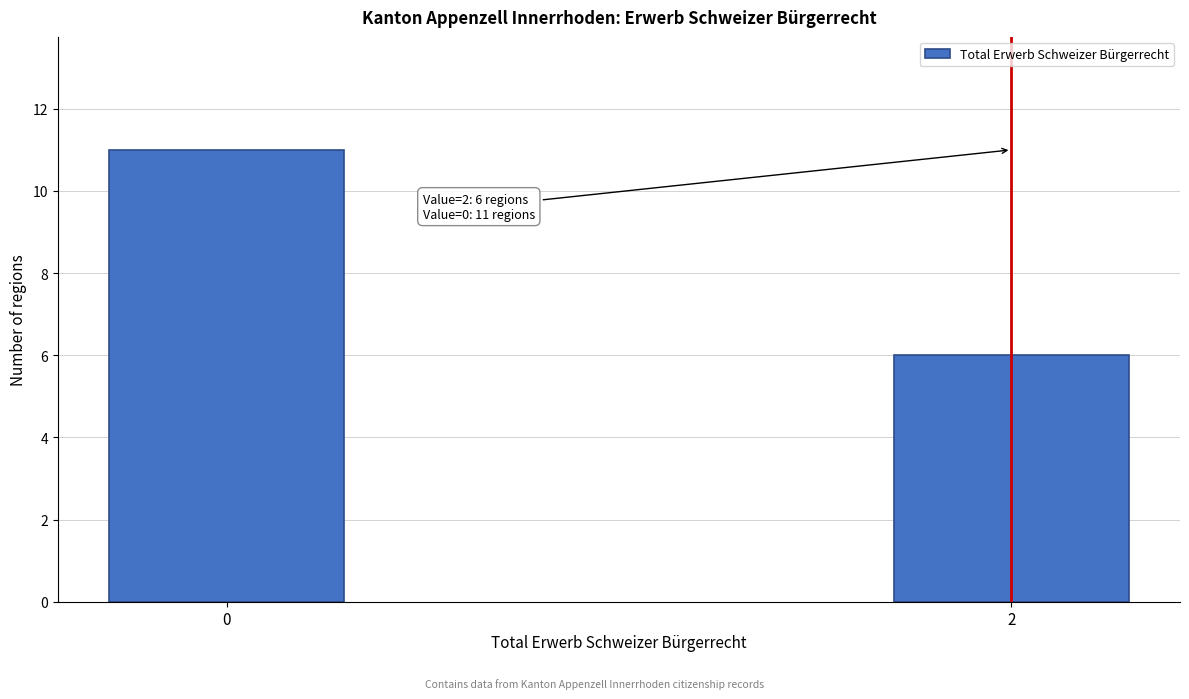

Reading left to right, list all the values displayed in this chart.

11	6